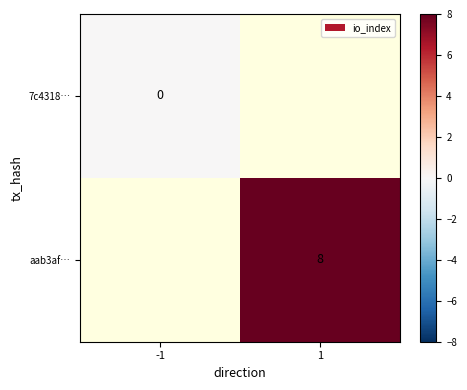

The value of aab3af… at 1 is 8. True or false?

True